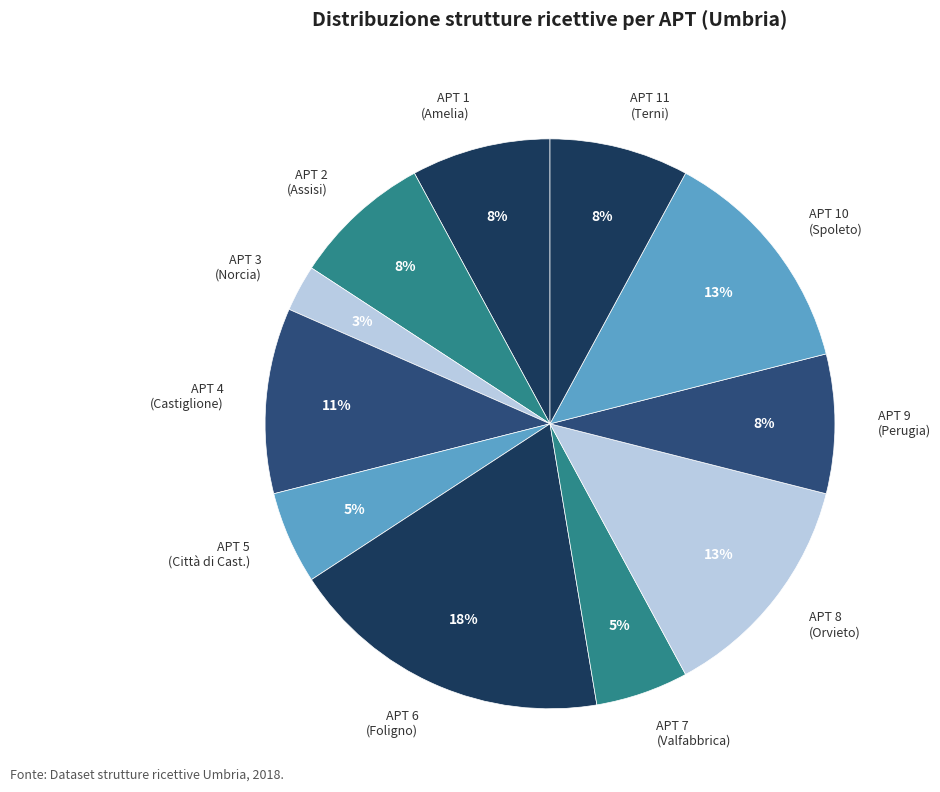

Is there any slice that represents more than half of the pie?

No